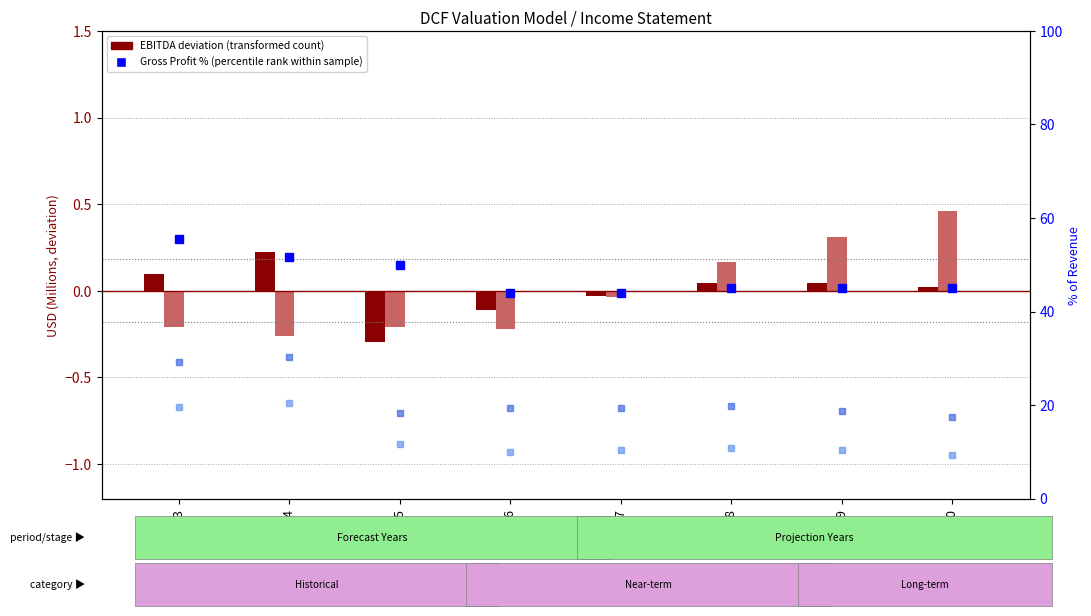

How many negative values does the EBITDA deviation (transformed count) series have?

3